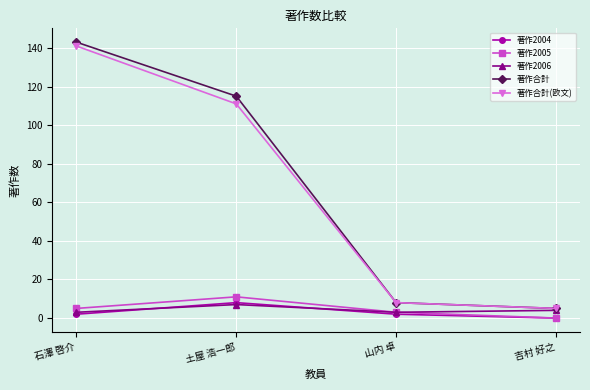

What is the total value across all series at 土屋 浩一郎?

252